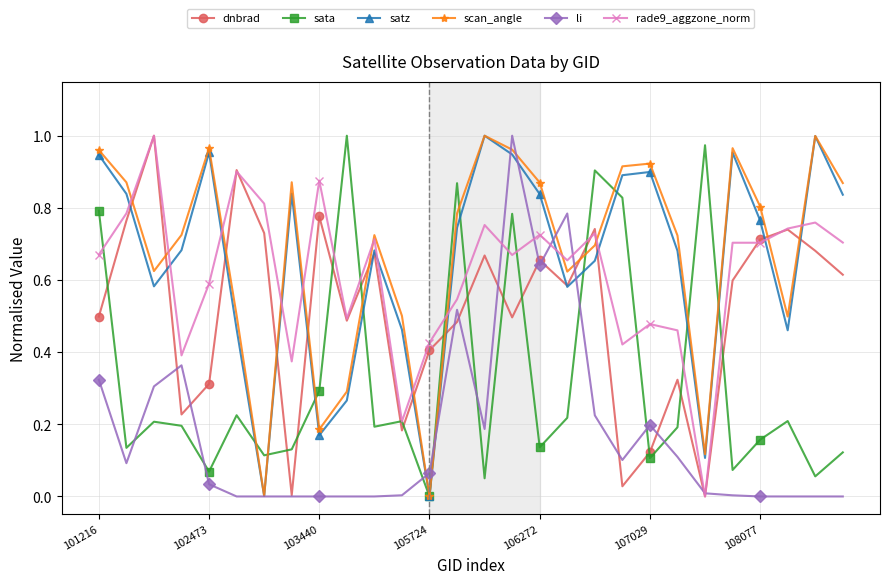

True or false: li has more than 2 points higher than both neighbors.

True